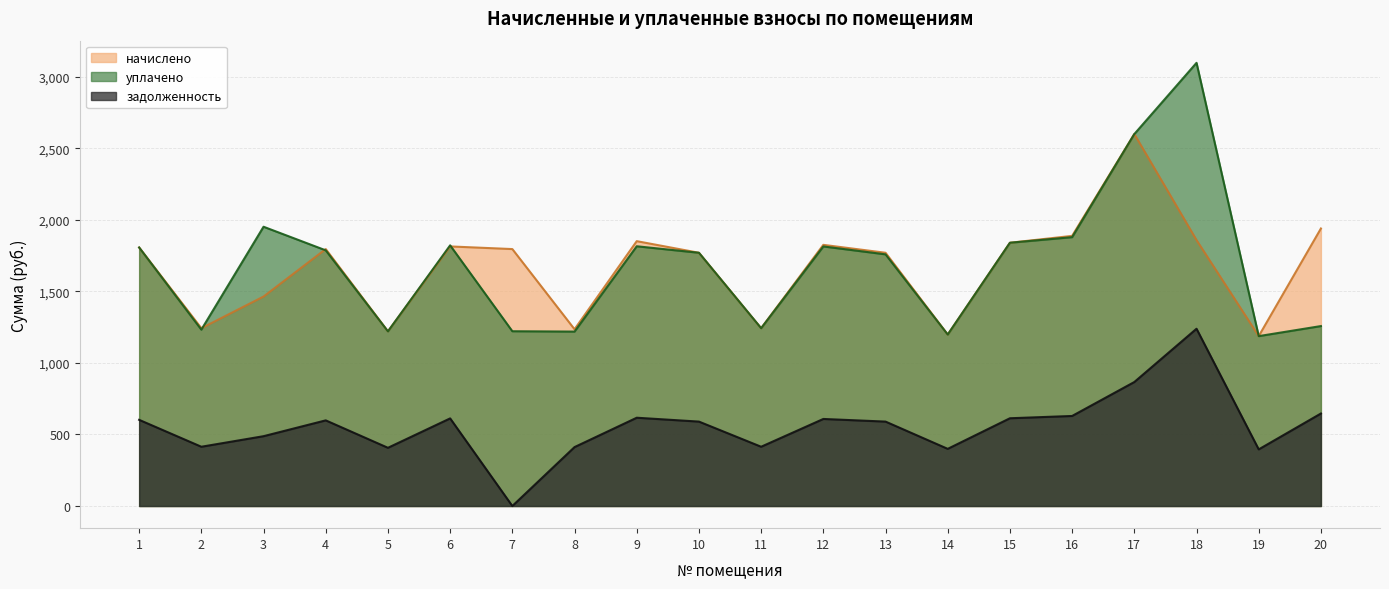

Which series has the widest spread of values?

уплачено